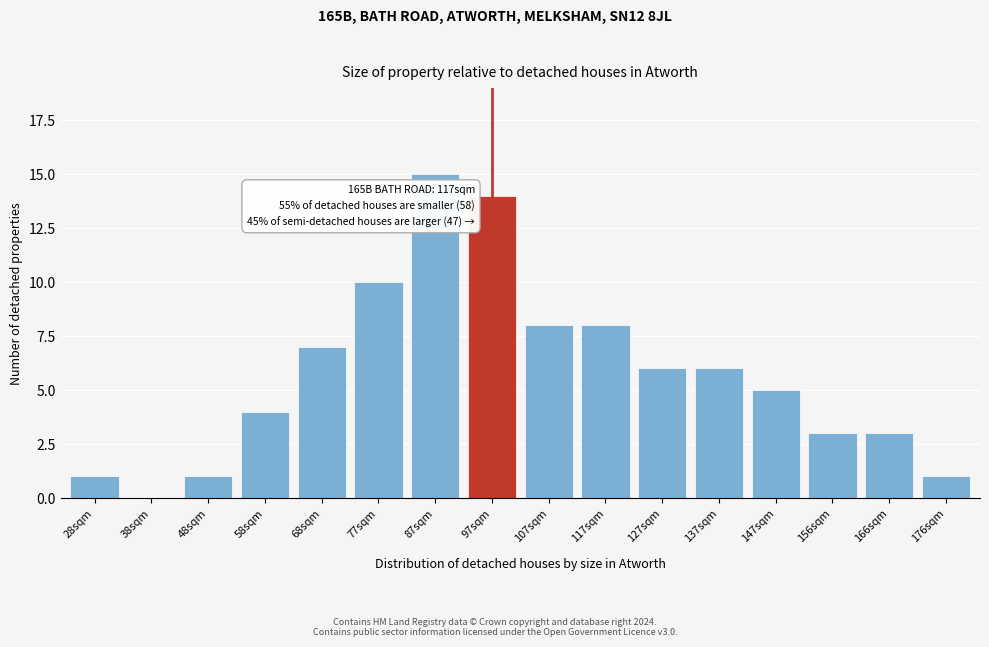

Reading left to right, extract all data points from this chart.

28sqm=1	38sqm=0	48sqm=1	58sqm=4	68sqm=7	77sqm=10	87sqm=15	97sqm=14	107sqm=8	117sqm=8	127sqm=6	137sqm=6	147sqm=5	156sqm=3	166sqm=3	176sqm=1